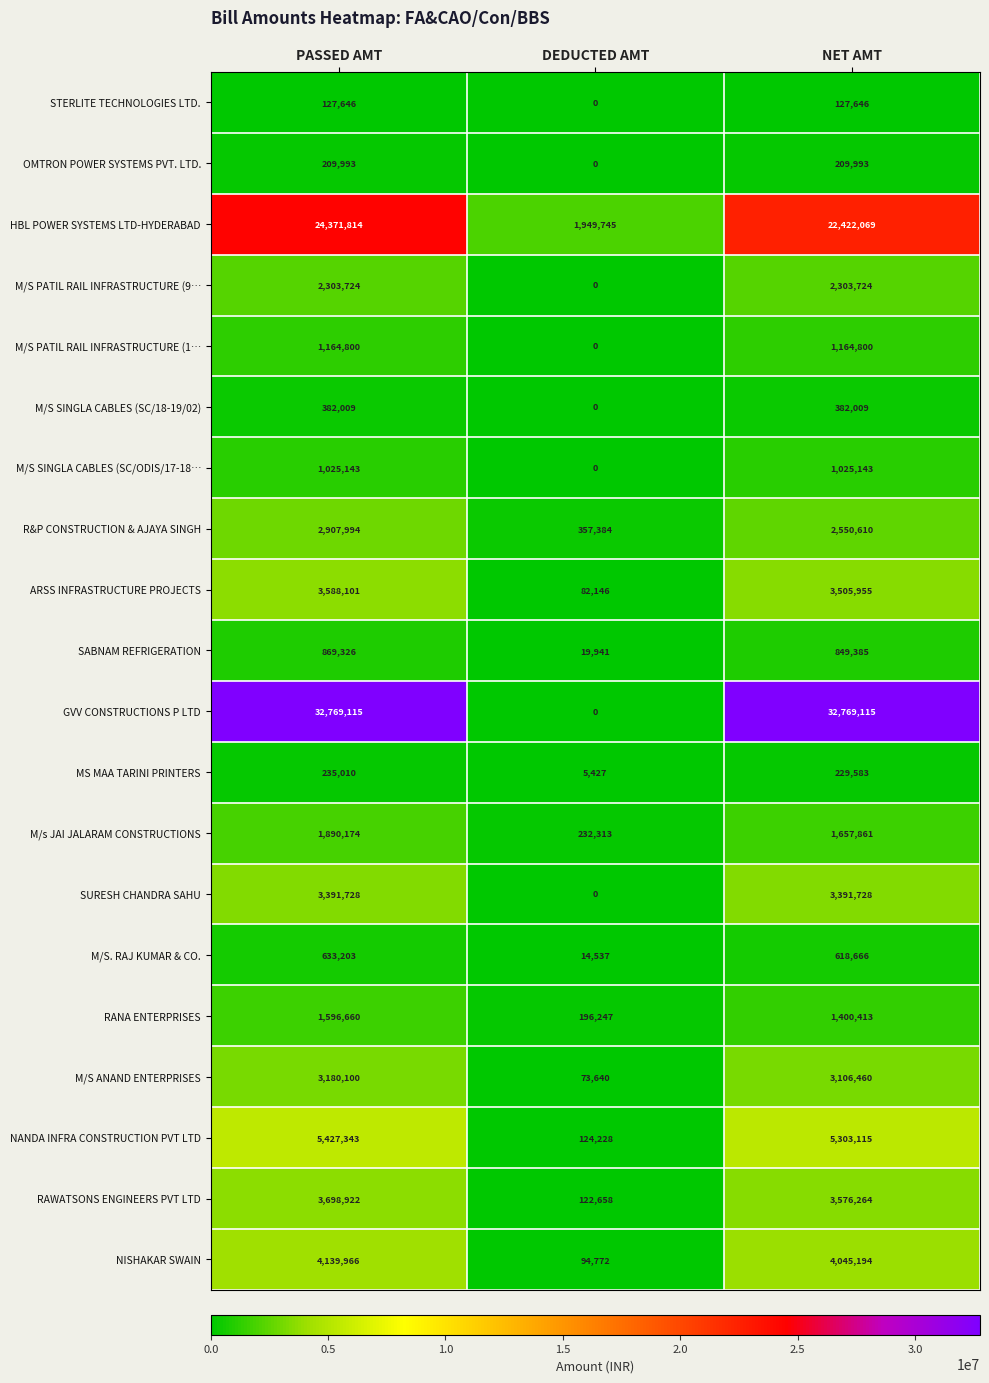

Is it true that OMTRON POWER SYSTEMS PVT. LTD. equals 0 at DEDUCTED AMT?

True